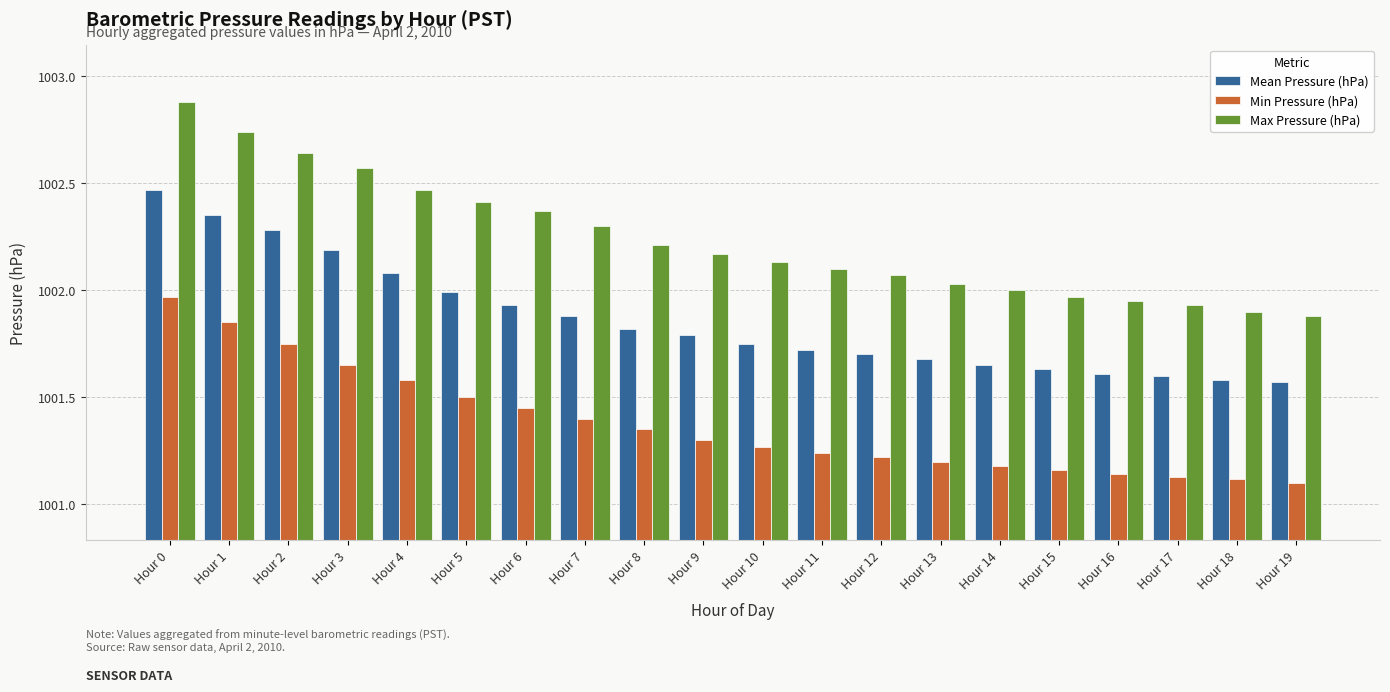

Between Hour 4 and Hour 10, which series saw the biggest shift?

Max Pressure (hPa)